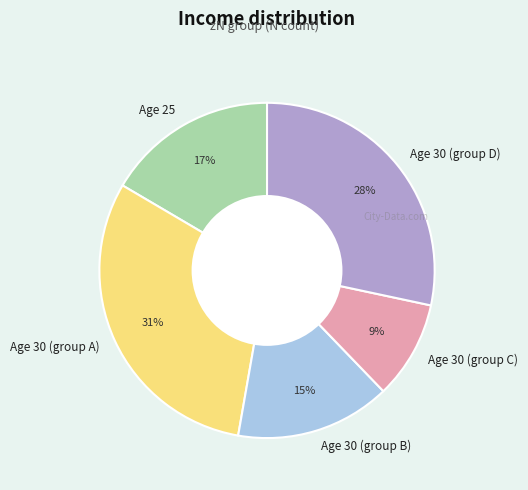

The Age 30 (group A) slice represents 20% of the pie. True or false?

False